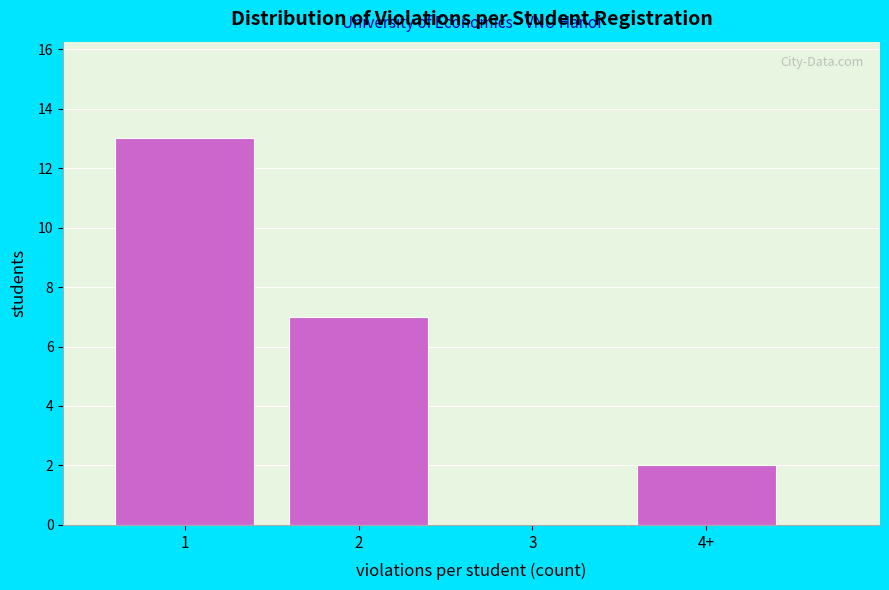

Reading left to right, what are all the values shown in this chart?

1=13	2=7	3=0	4+=2